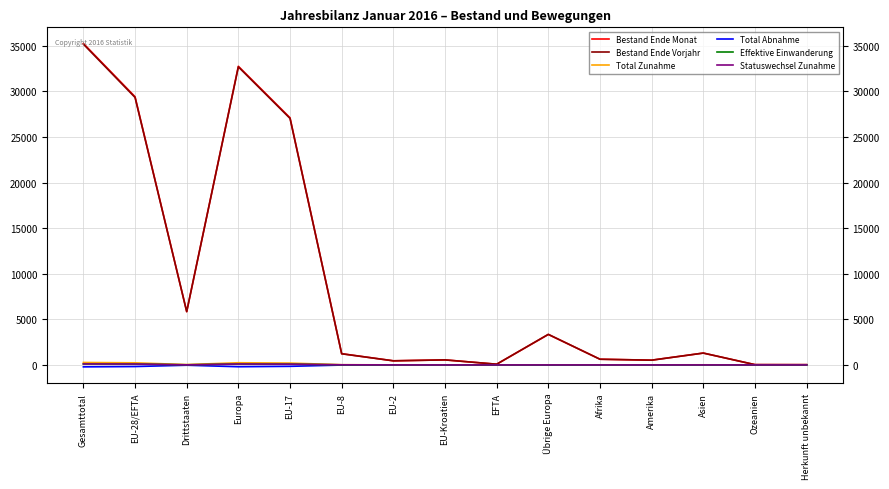

What is the spread (max minus min) of values at EU-17?

27253